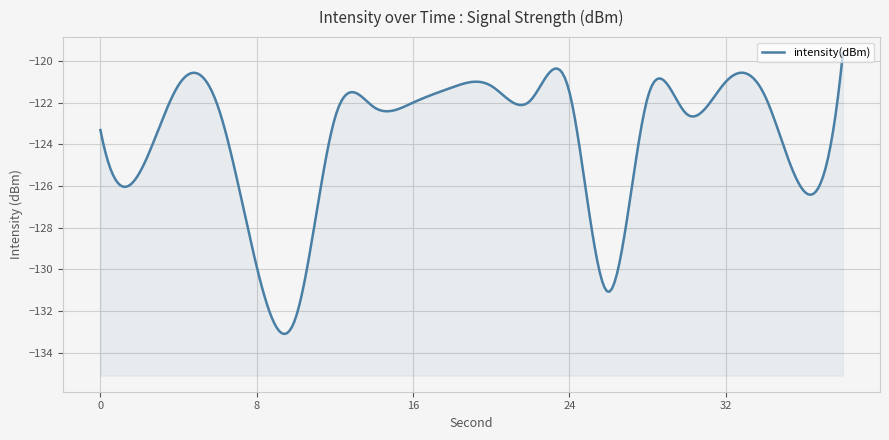

Count the number of data series in this chart.

1